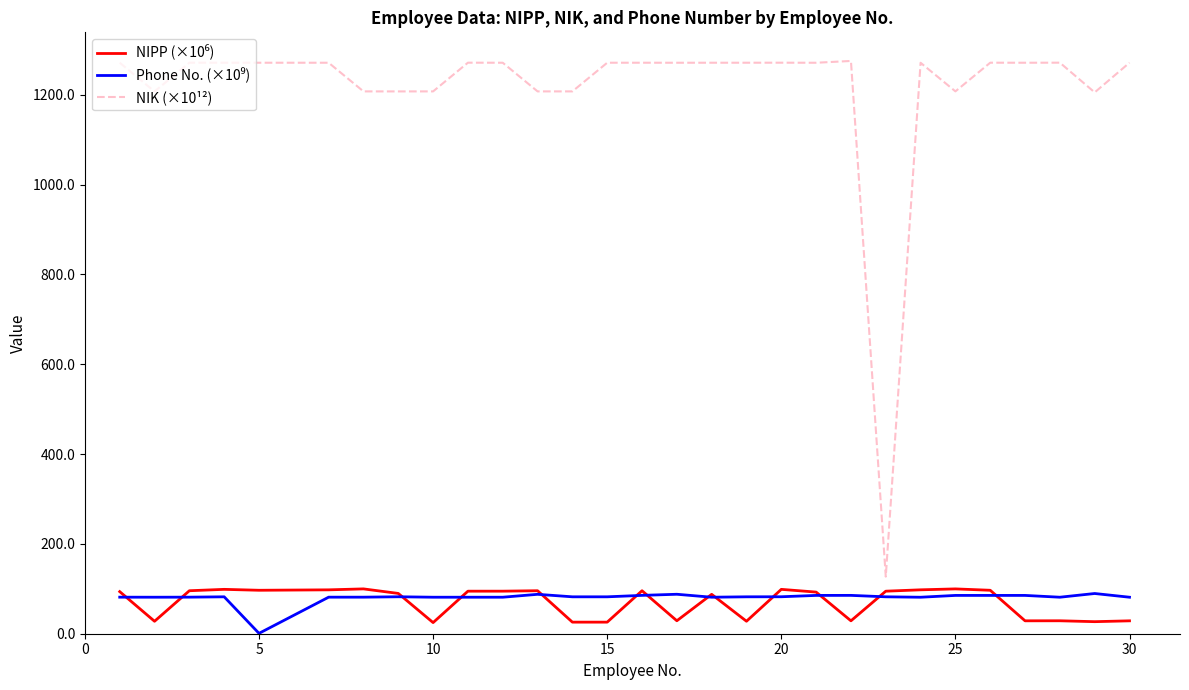

Which series has the largest total across all categories?

NIK (×10¹²)